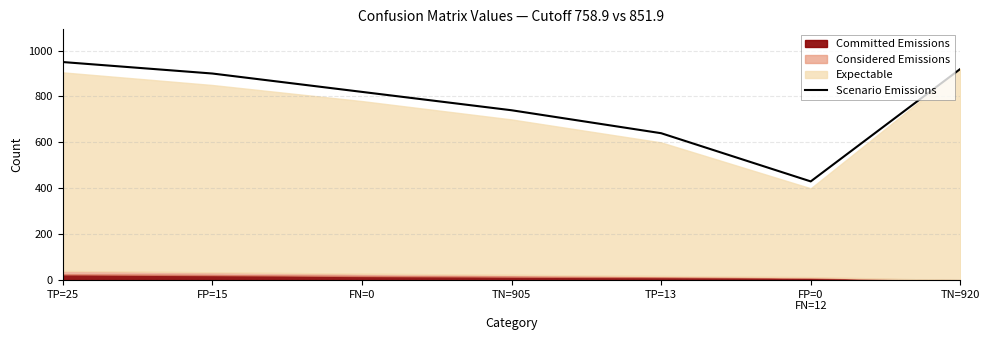

At which category does the chart reach its peak across all series?

TP=25